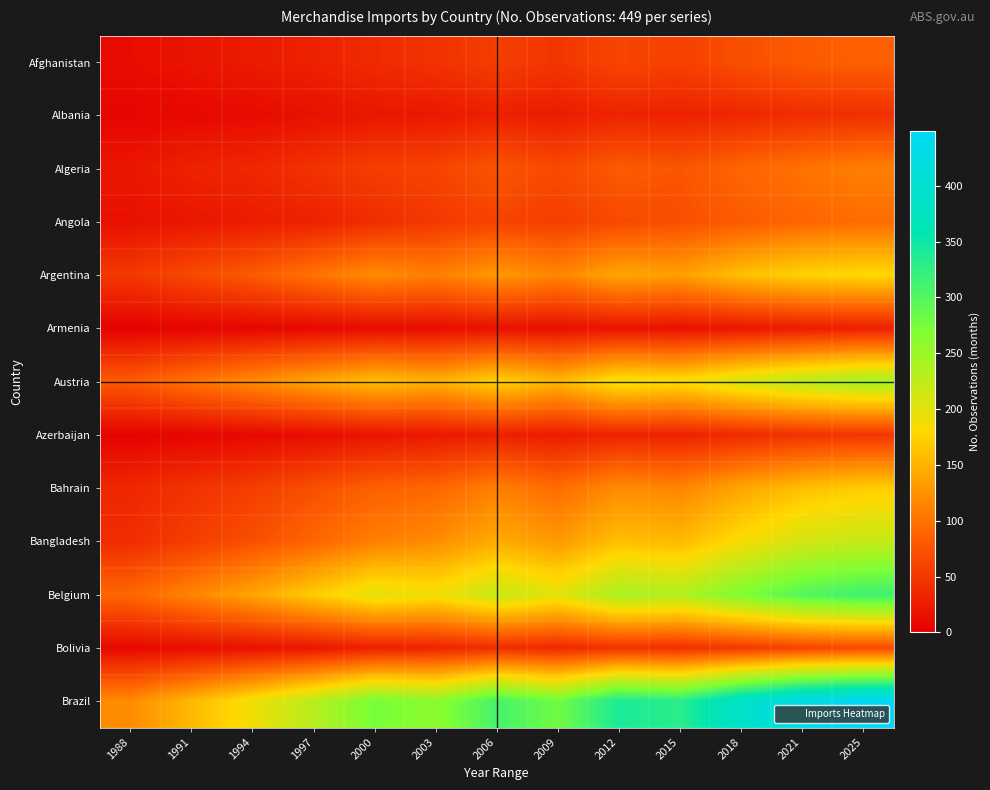

Which series changed the most between 2009 and 2021?

Brazil